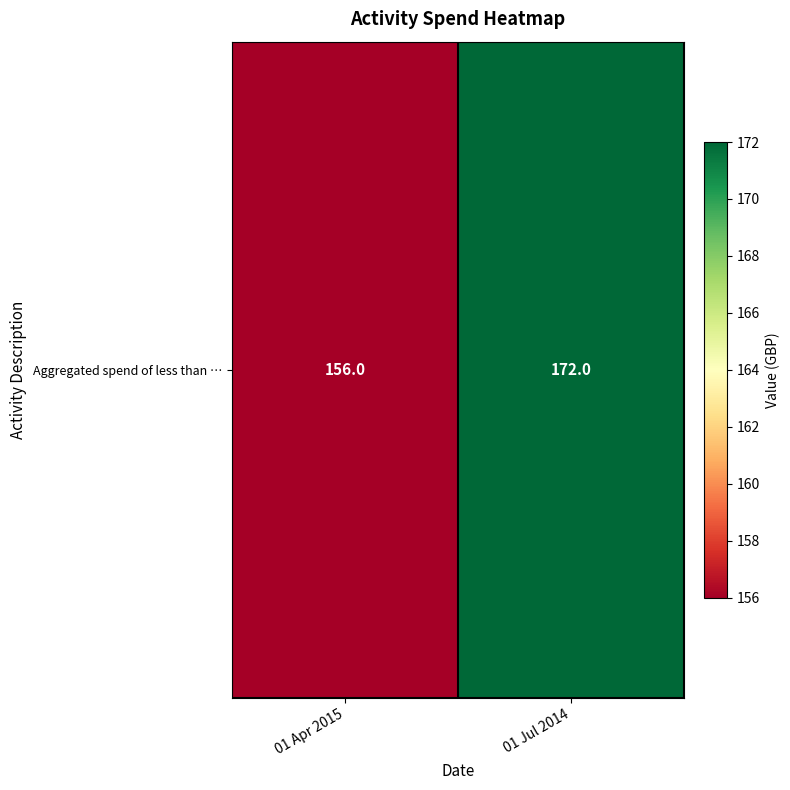

Reading right to left, list all the values displayed in this chart.

172	156